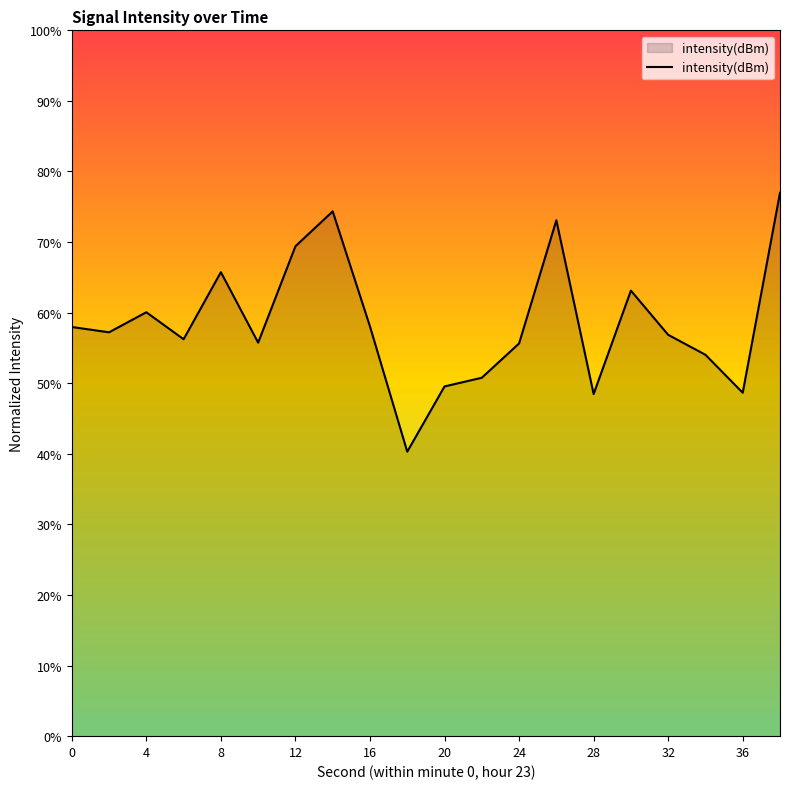

What is the difference between the maximum and minimum values?

36.7